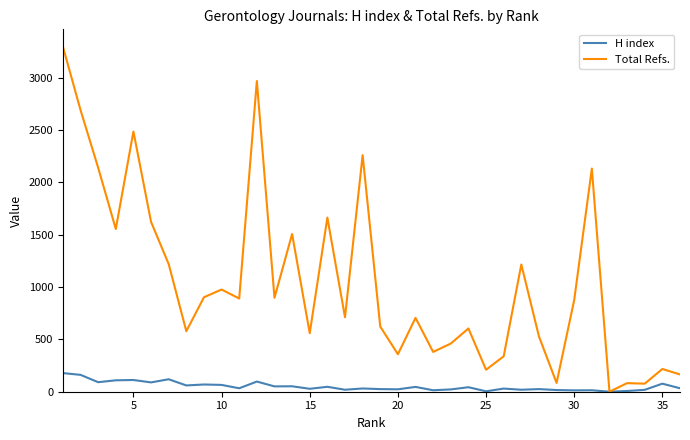

Rank the series by their average value, from highest to lowest.

Total Refs., H index